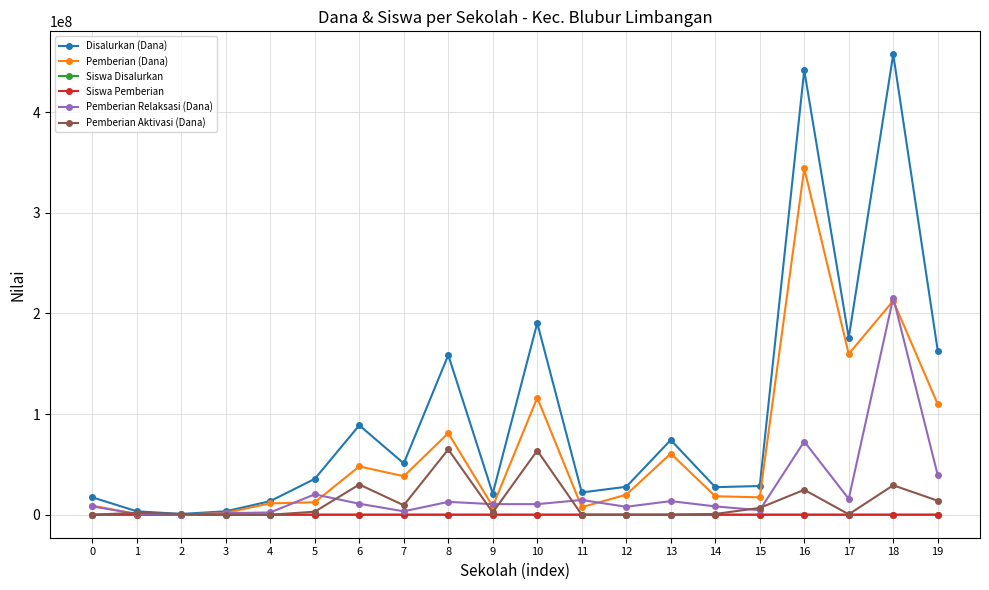

Is the value of Siswa Pemberian at 0 greater than the value of Pemberian Relaksasi (Dana) at 19?

No